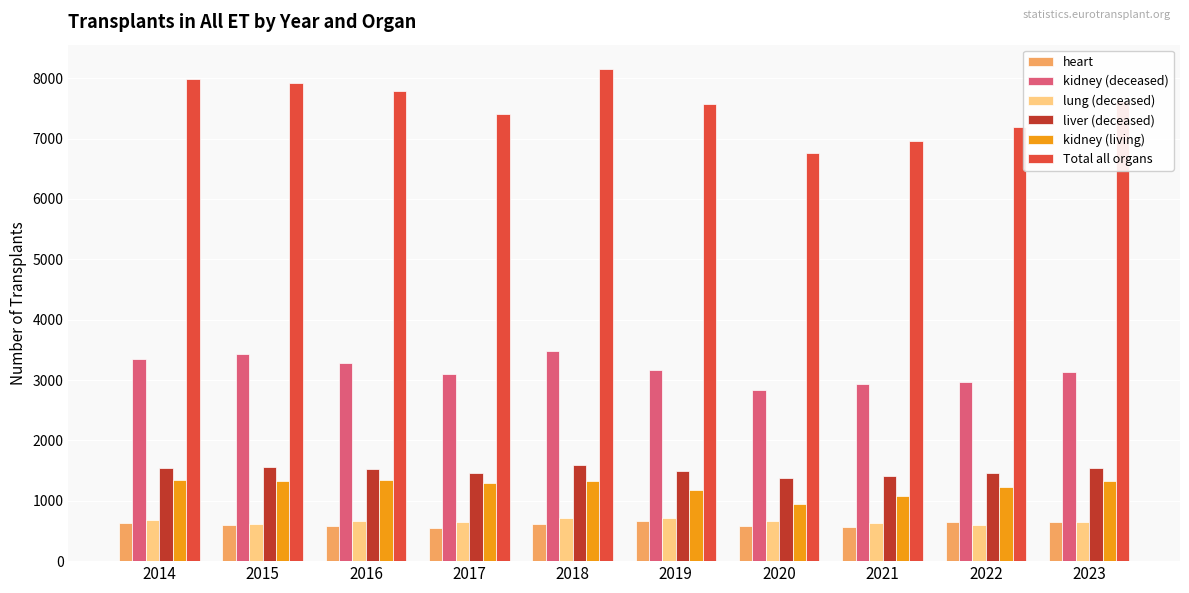

What is the sum of all Total all organs values?

75336